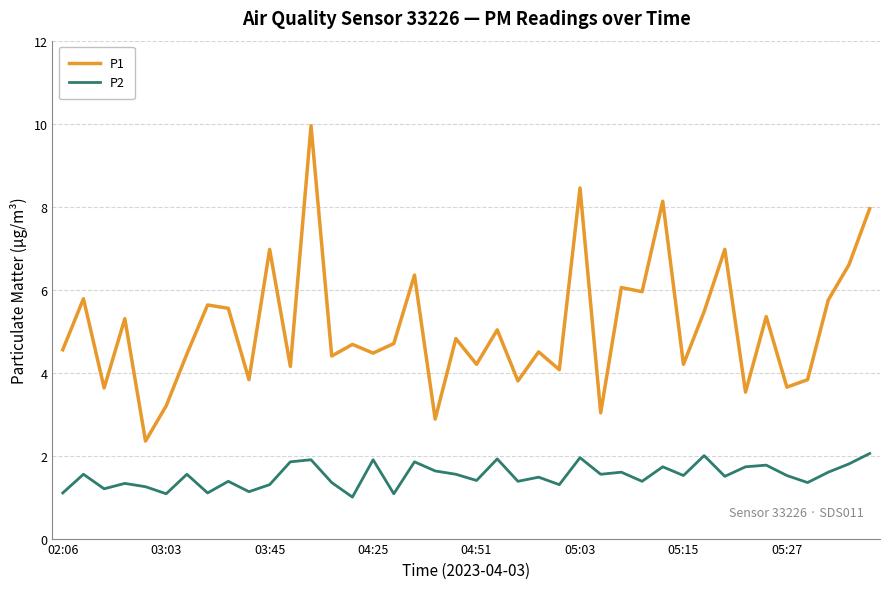

Which series has the largest range (max minus min)?

P1